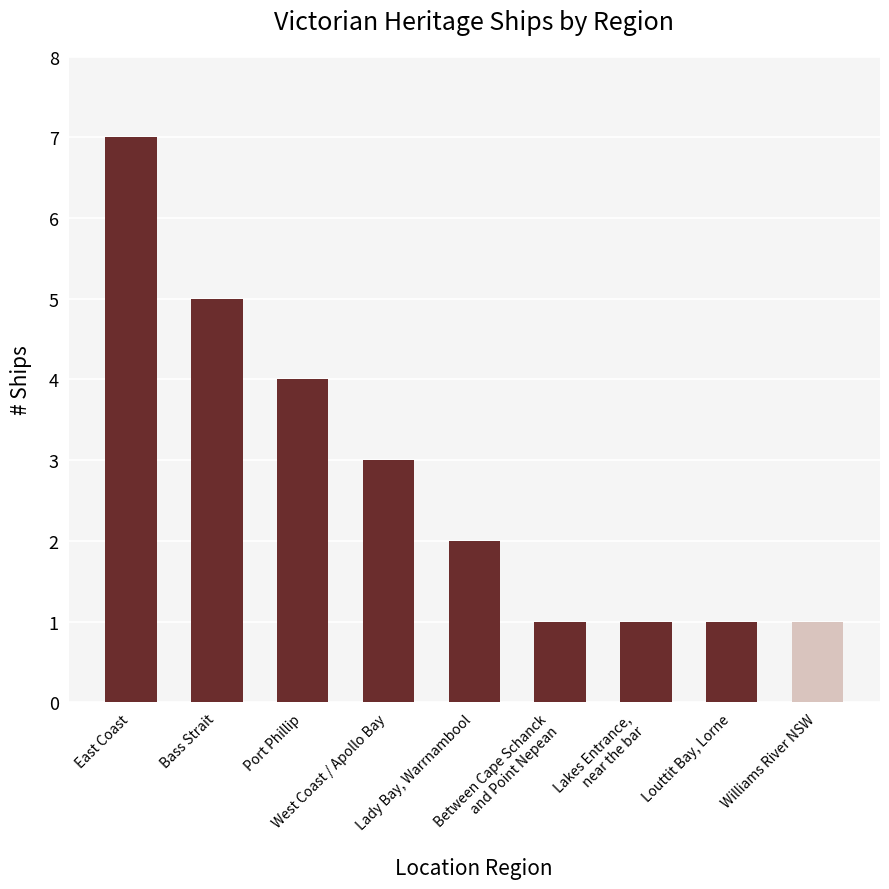

True or false: the data shows 1 at Lakes Entrance,
near the bar.

True